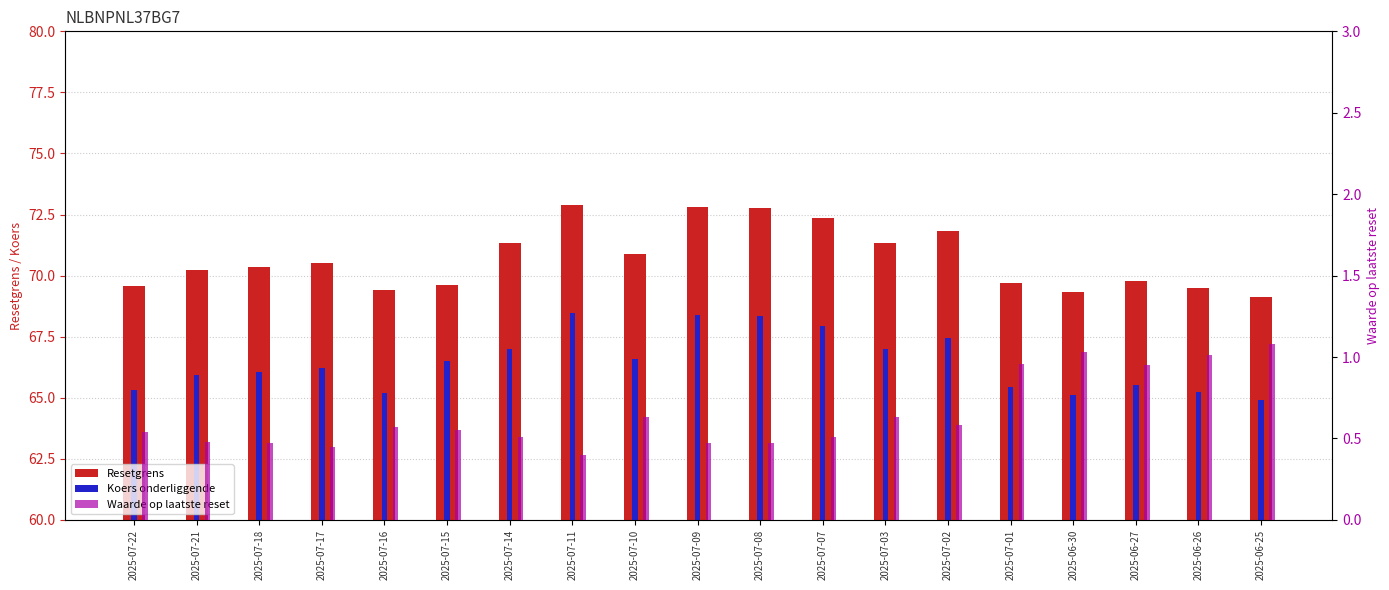

Read the Waarde op laatste reset value at 2025-07-11.

0.4